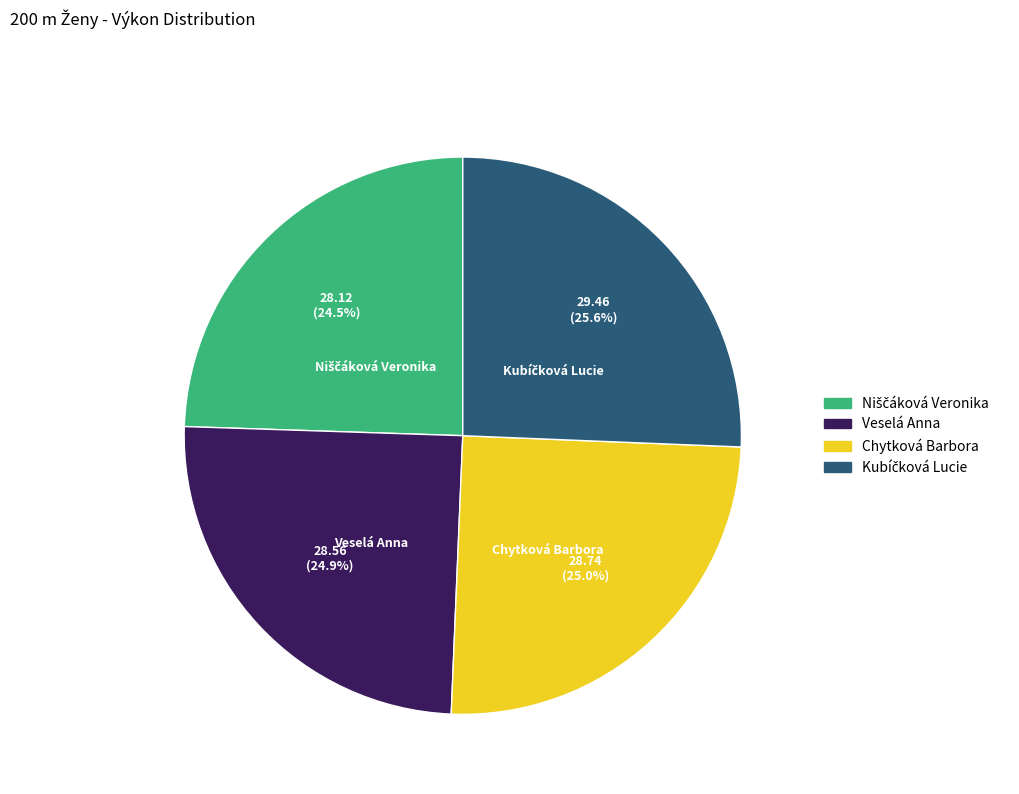

Is there a majority slice in this chart?

No